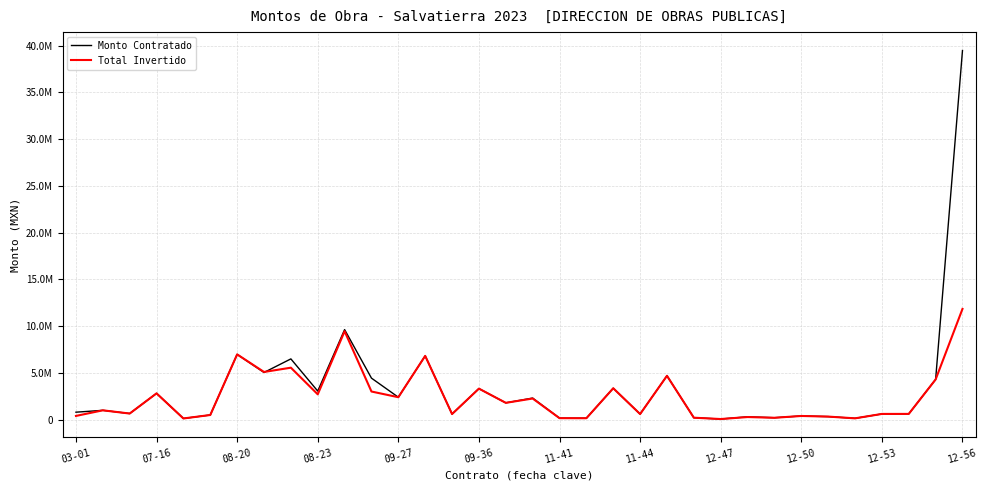

List the series in order of their overall mean, lowest first.

Total Invertido, Monto Contratado